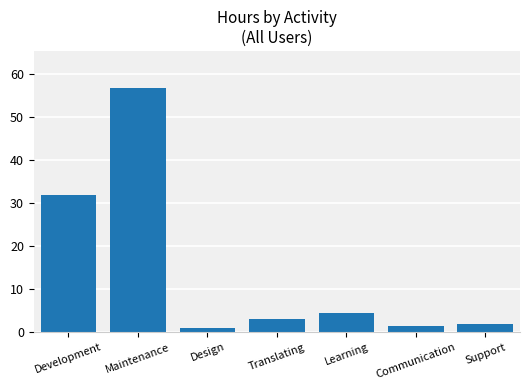

What is the label of the 2nd bar from the right?

Communication